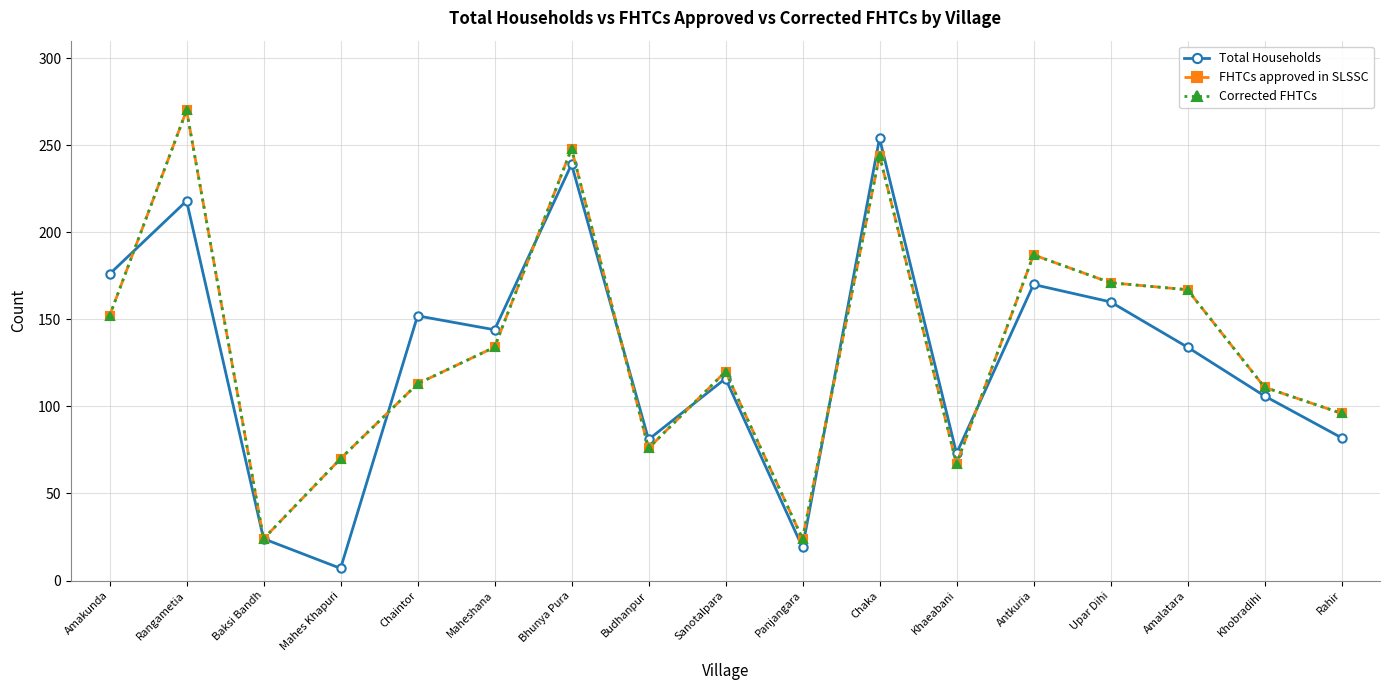

What is the total value across all series at Panjangara?

67